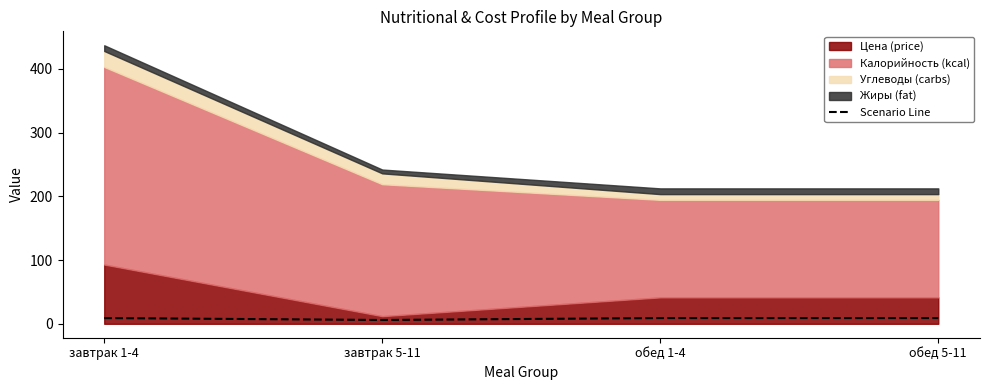

Which label corresponds to the smallest value in the chart?

завтрак 5-11